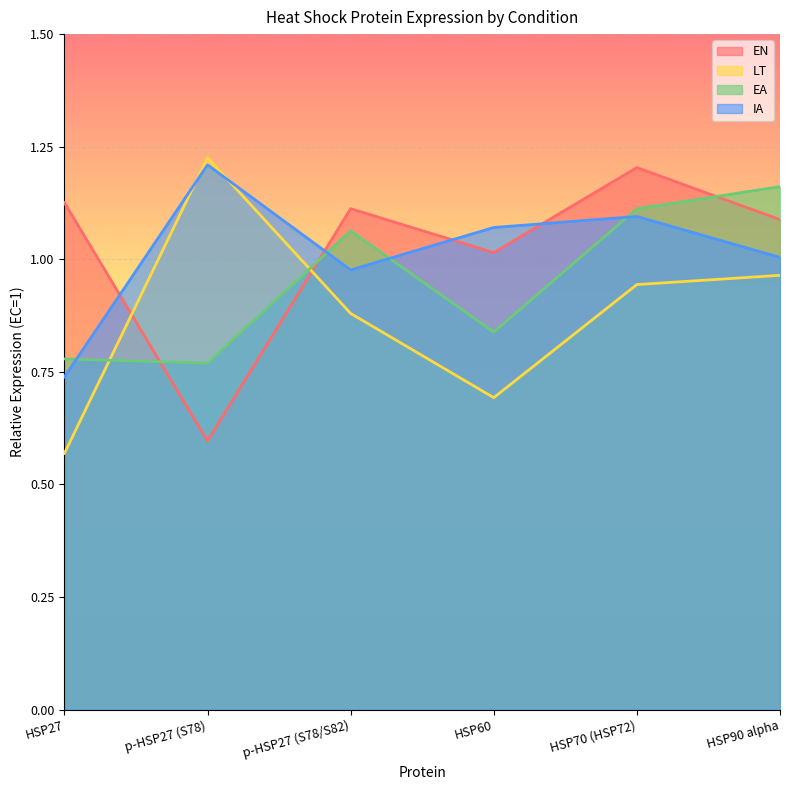

Reading left to right, list all the values displayed in this chart.

EN: HSP27=1.1	p-HSP27 (S78)=0.6	p-HSP27 (S78/S82)=1.1	HSP60=1.0	HSP70 (HSP72)=1.2	HSP90 alpha=1.1
LT: HSP27=0.6	p-HSP27 (S78)=1.2	p-HSP27 (S78/S82)=0.9	HSP60=0.7	HSP70 (HSP72)=0.9	HSP90 alpha=1.0
EA: HSP27=0.8	p-HSP27 (S78)=0.8	p-HSP27 (S78/S82)=1.1	HSP60=0.8	HSP70 (HSP72)=1.1	HSP90 alpha=1.2
IA: HSP27=0.7	p-HSP27 (S78)=1.2	p-HSP27 (S78/S82)=1.0	HSP60=1.1	HSP70 (HSP72)=1.1	HSP90 alpha=1.0